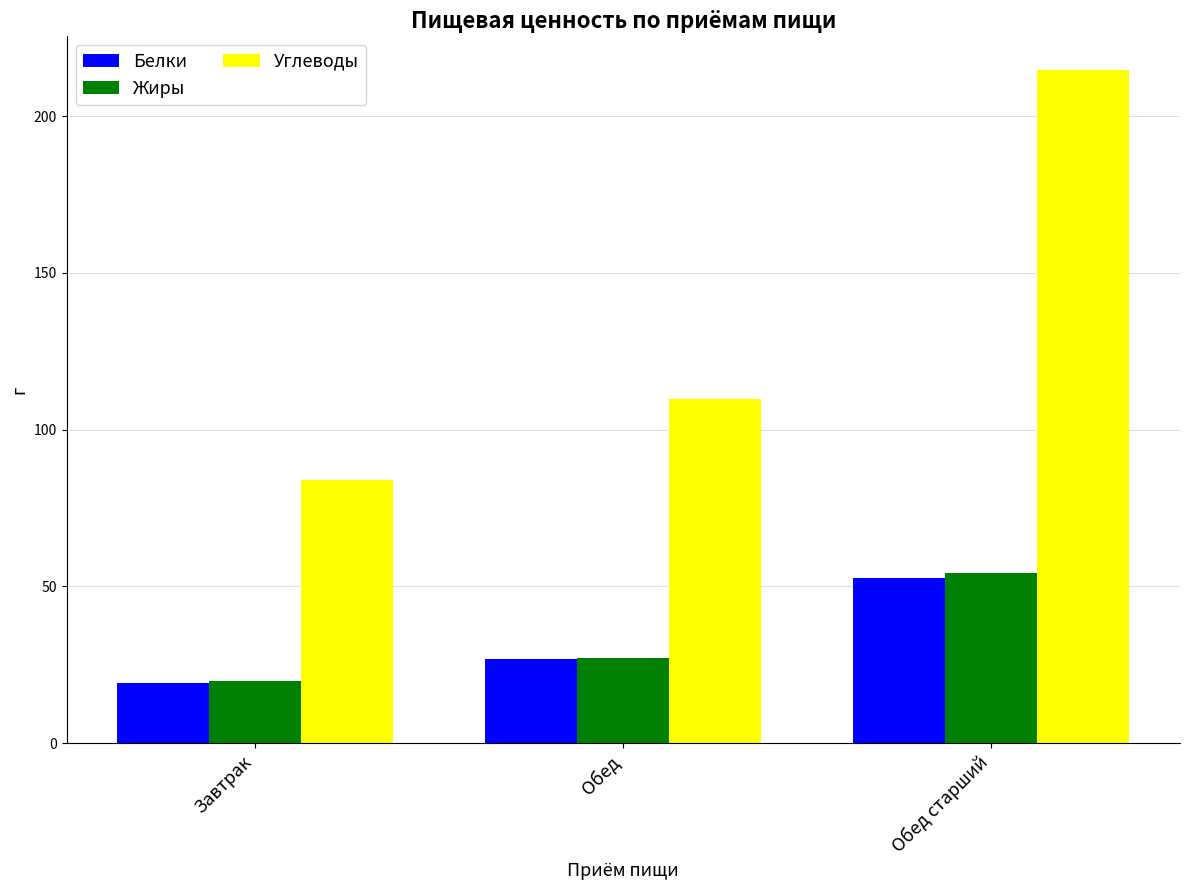

What is the value of the Белки bar at the 3rd from the left?

52.6